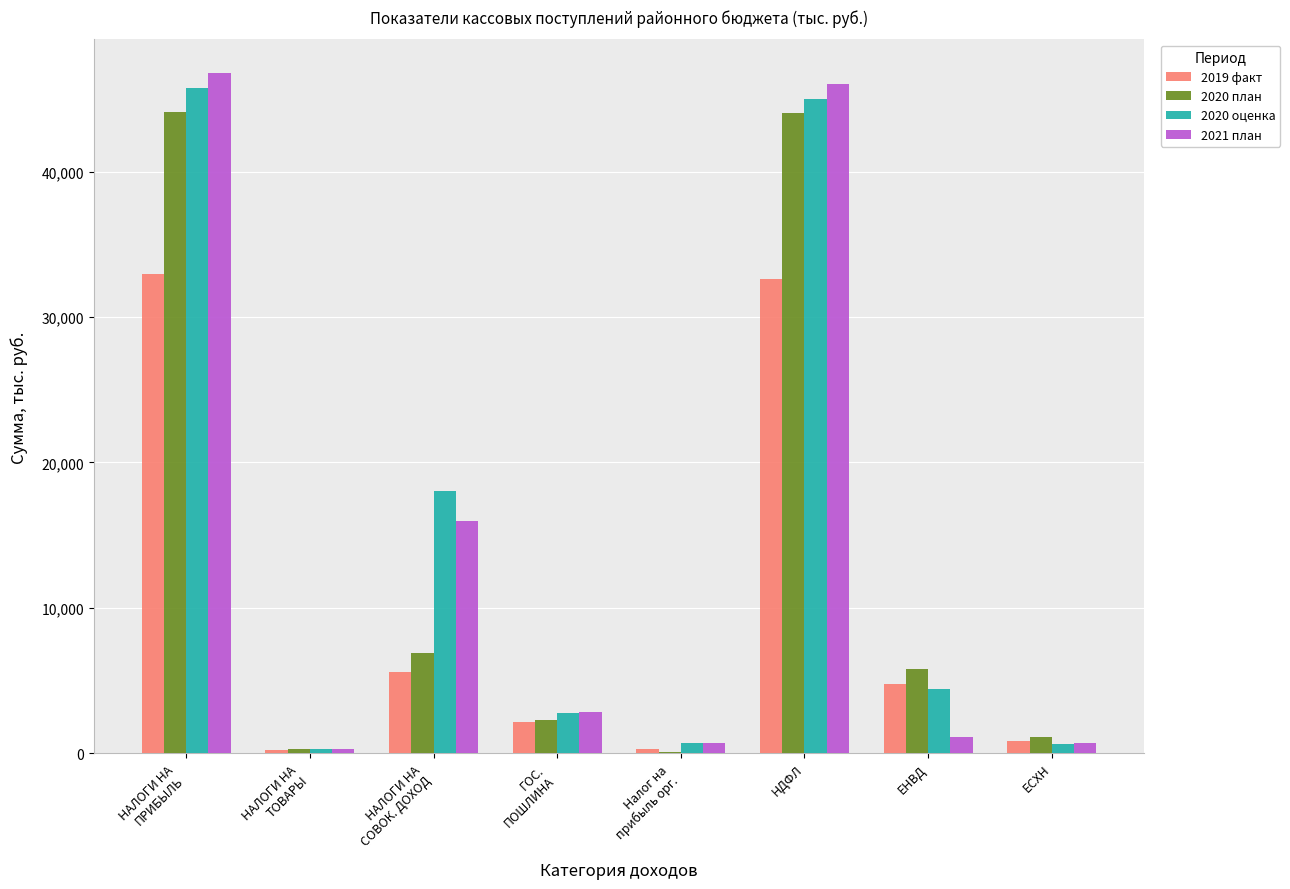

How many categories are shown in the chart?

8